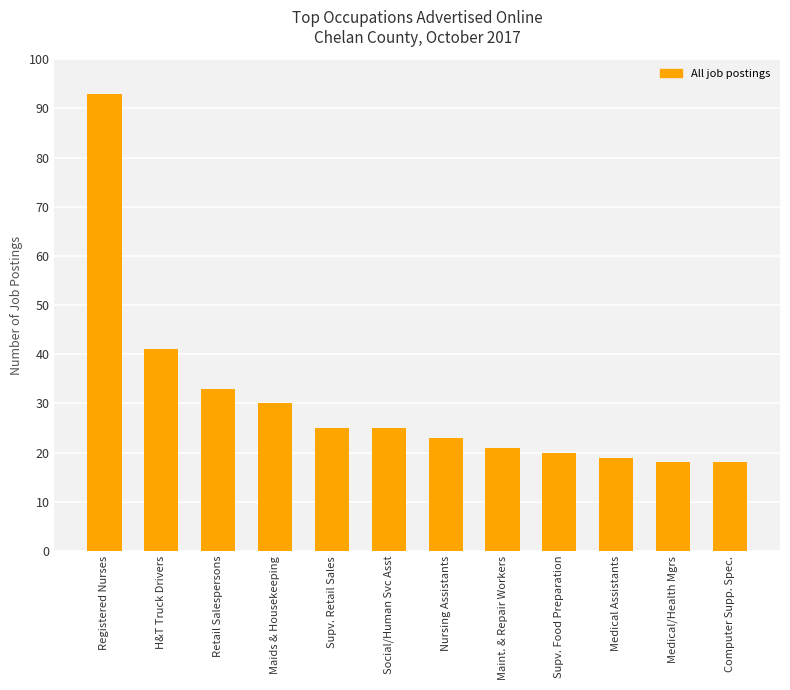

What is the ratio of the value at Supv. Food Preparation to the value at Maids & Housekeeping?

0.7